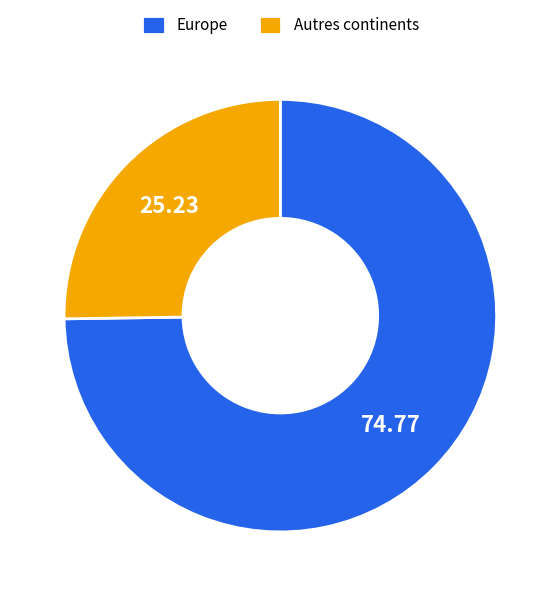

Is there any slice that represents more than half of the pie?

Yes